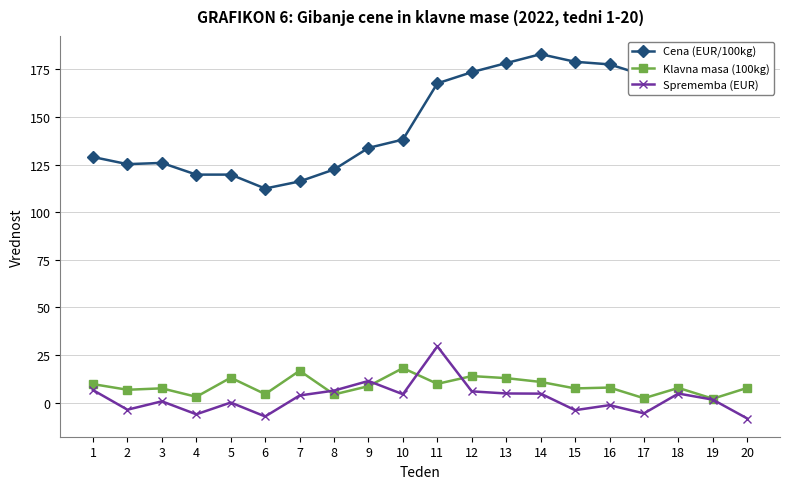

Which category has the highest value in the Sprememba (EUR) series?

11